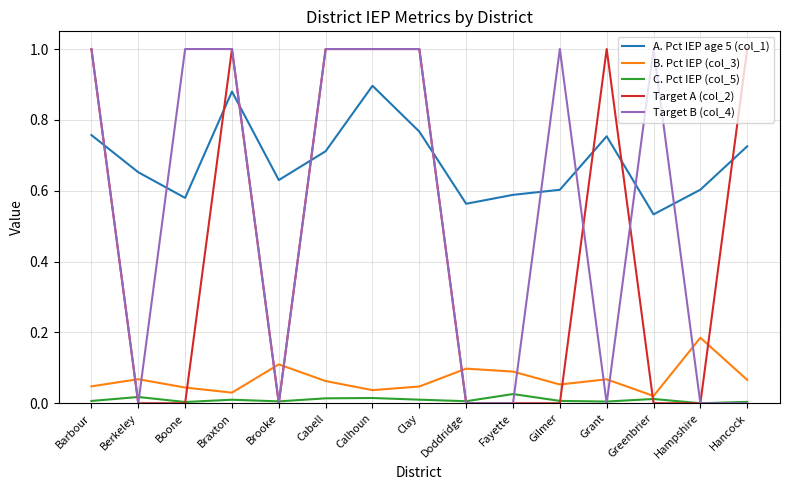

What is the spread (max minus min) of values at Braxton?

1.0